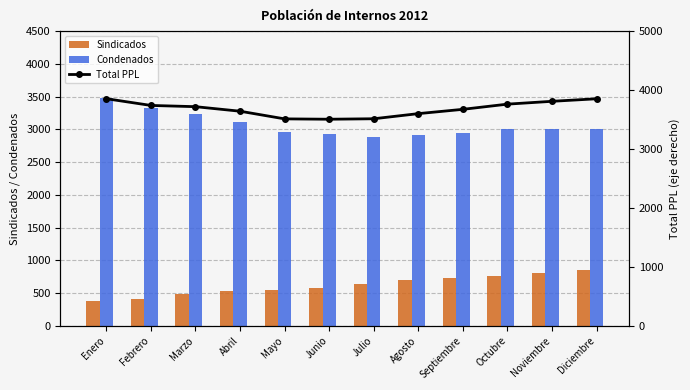

What is the maximum value shown in the chart?

3853